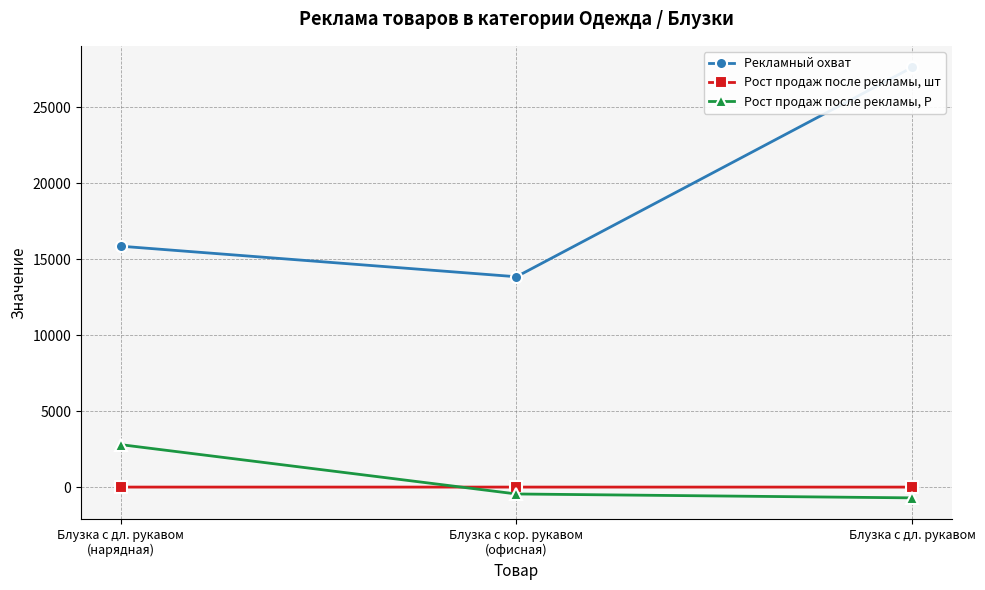

Reading left to right, extract all data points from this chart.

Рекламный охват: 15849.0	13839.0	27615.0
Рост продаж после рекламы, шт: 0.0	-0.1	-1.0
Рост продаж после рекламы, Р: 2794.0	-453.0	-710.0